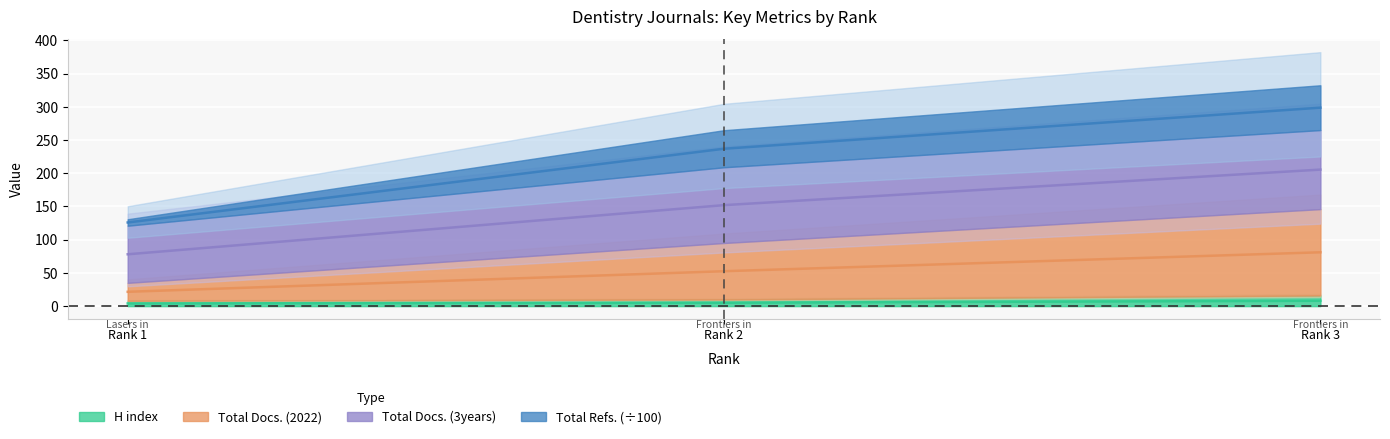

The Total Refs. series shows 506.5 at Rank 3. True or false?

False